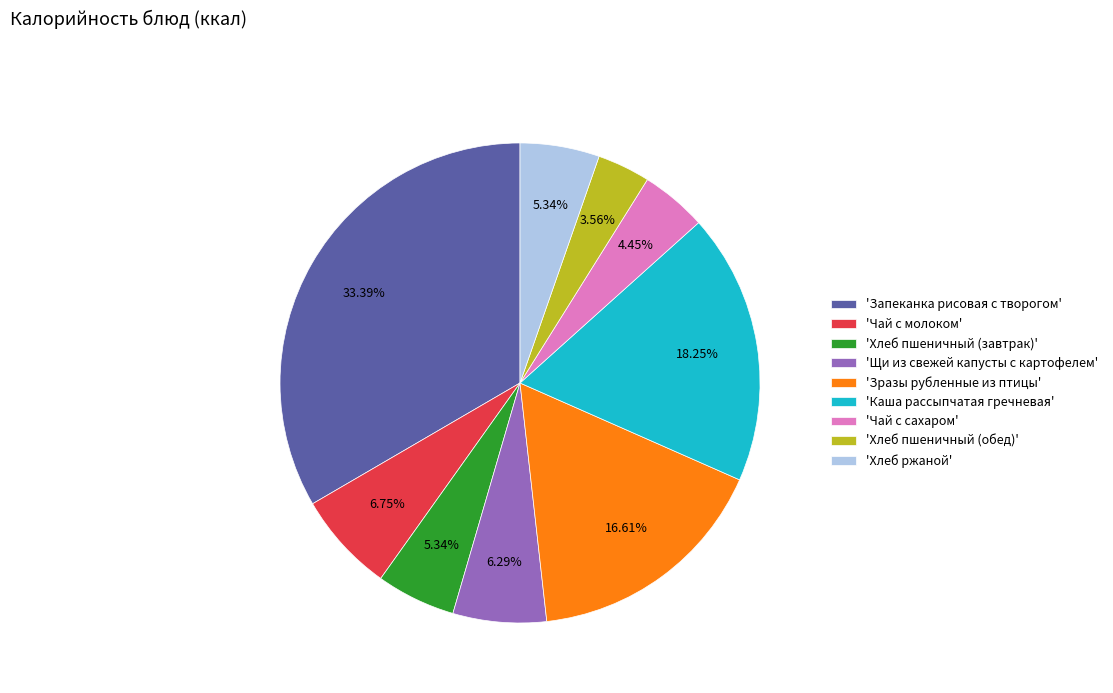

Do 'Чай с сахаром' and 'Хлеб ржаной' together represent more than half of the pie?

No